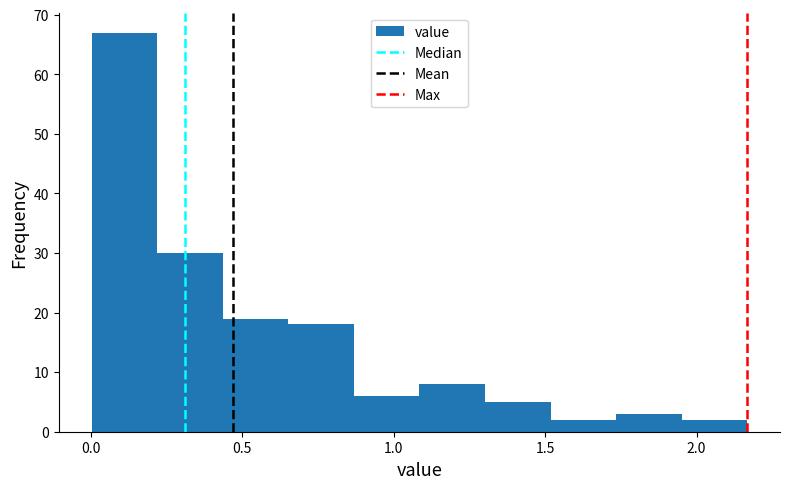

Which range on the x-axis has the tallest bar?

0.00 to 0.20